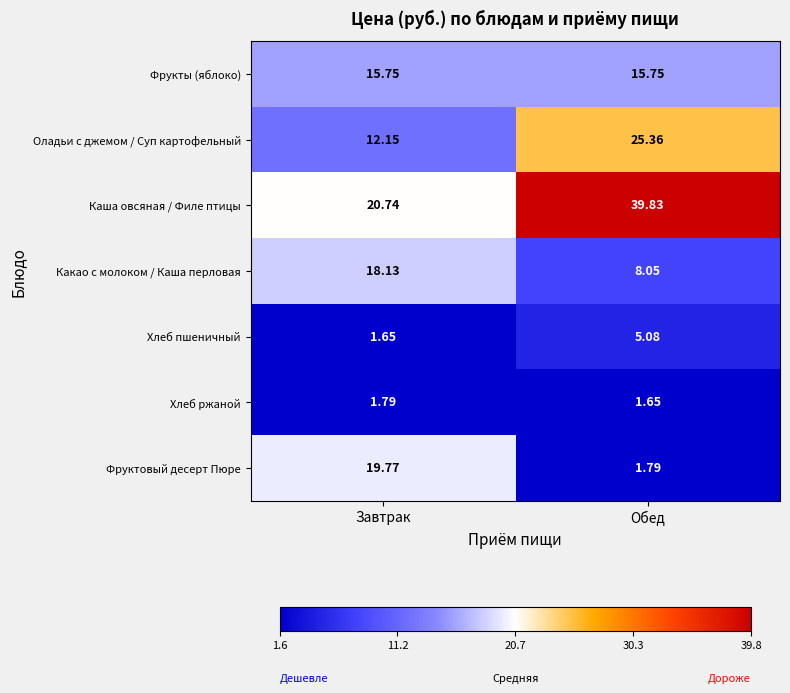

At how many categories does at least one series exceed 19?

2